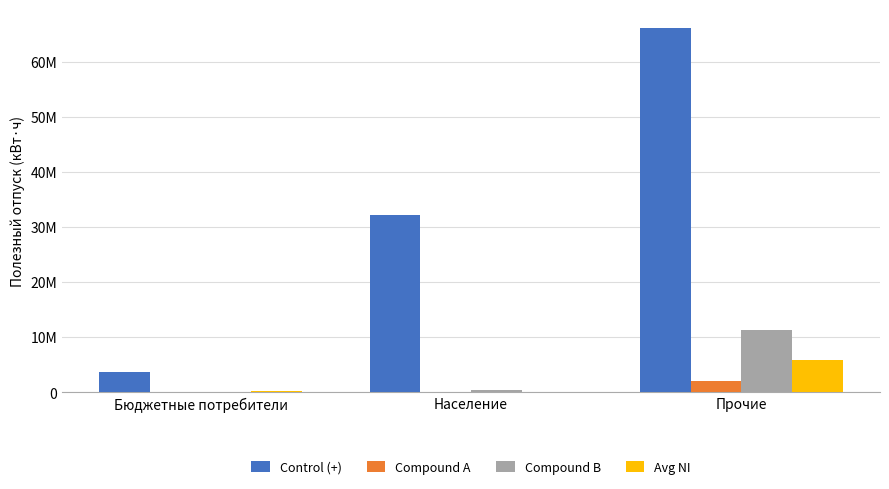

At how many categories does at least one series exceed 21572294?

2